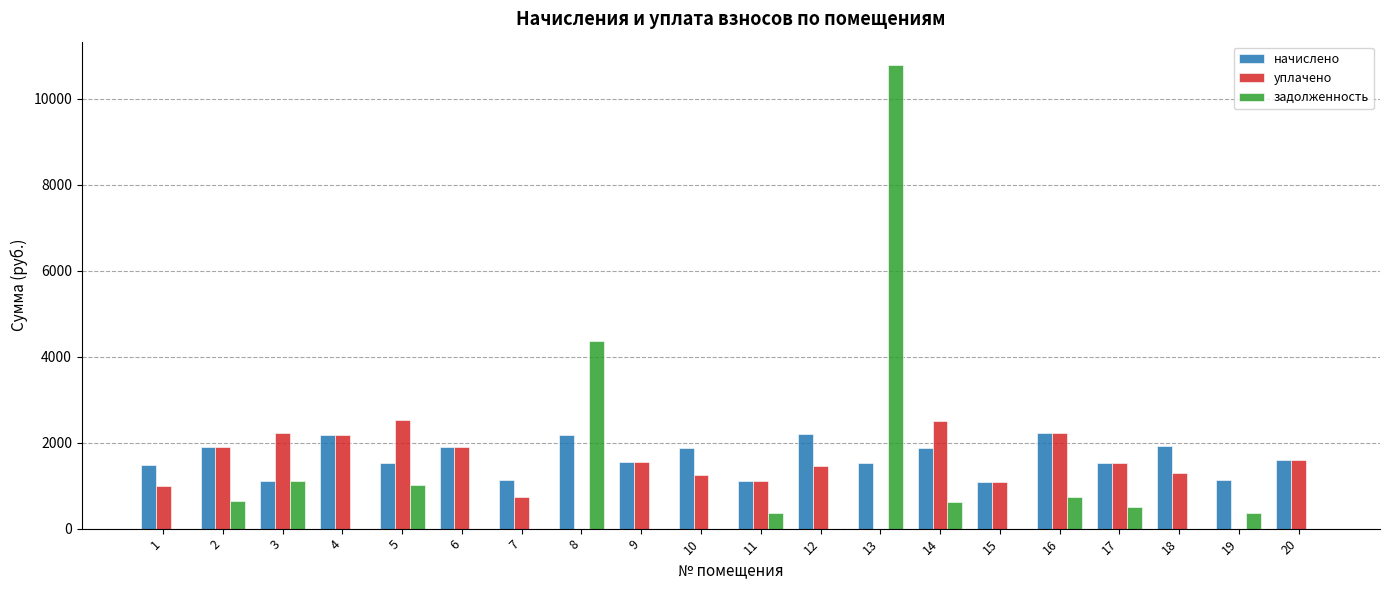

Is the value of начислено at 7 greater than the value of задолженность at 16?

Yes